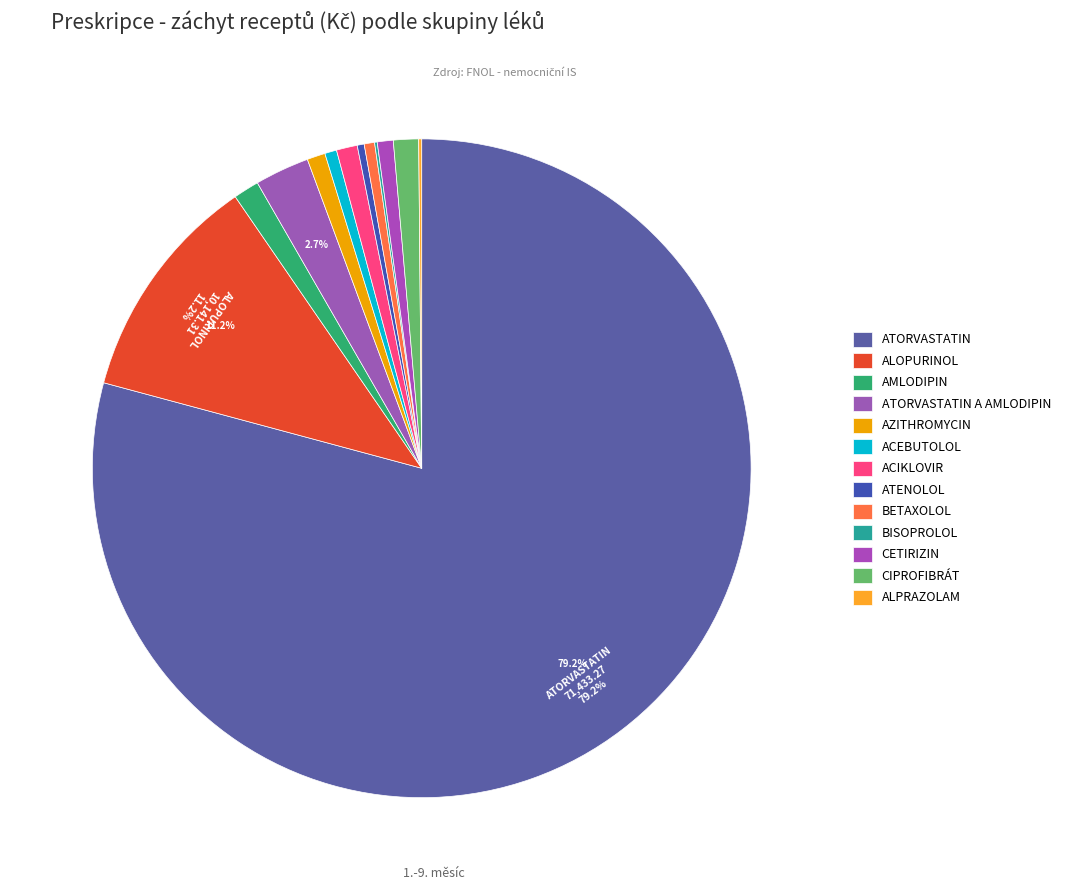

What portion of the pie excludes AMLODIPIN?

98.7%